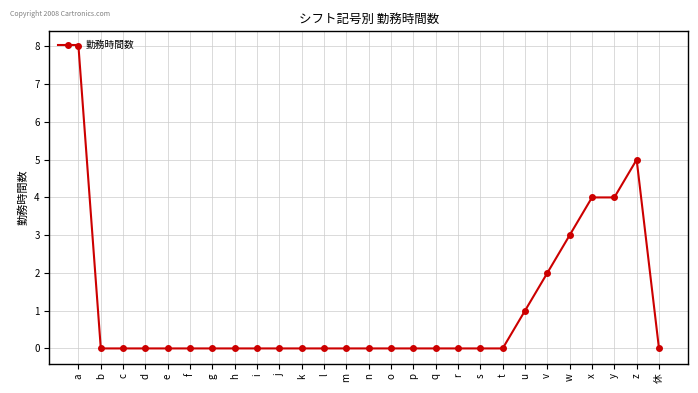

At which category does the chart reach its peak across all series?

a